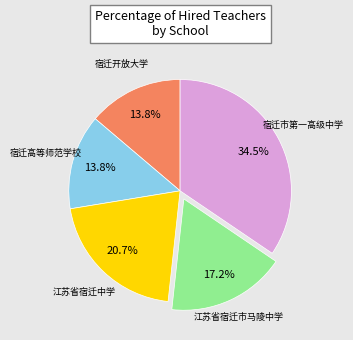

Is there a majority slice in this chart?

No